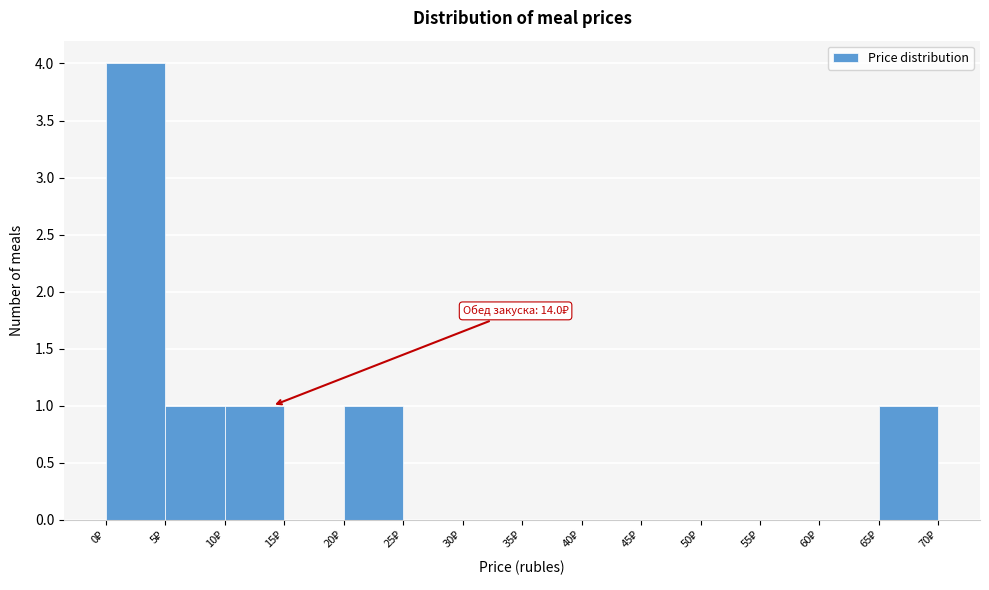

Which range on the x-axis has the tallest bar?

0 to 5